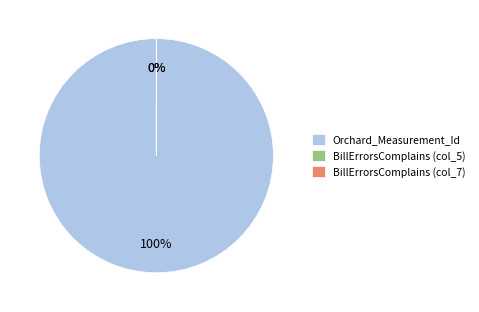

To the nearest percent, what is the combined percentage of Orchard_Measurement_Id and BillErrorsComplains?

100%